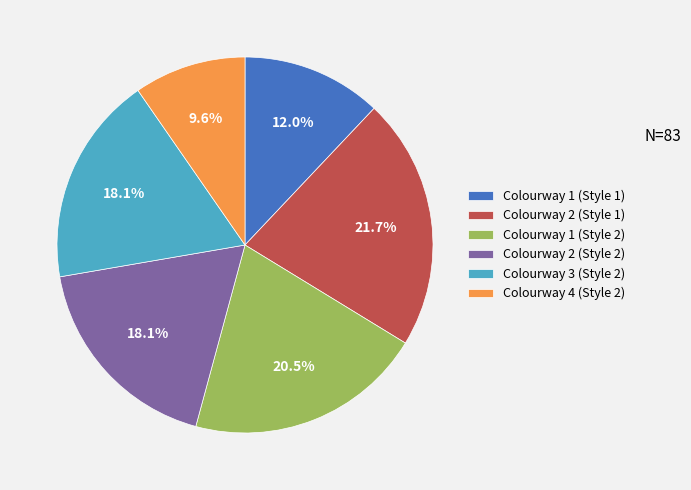

What percentage is NOT represented by Colourway 1 (Style 2)?

79.5%